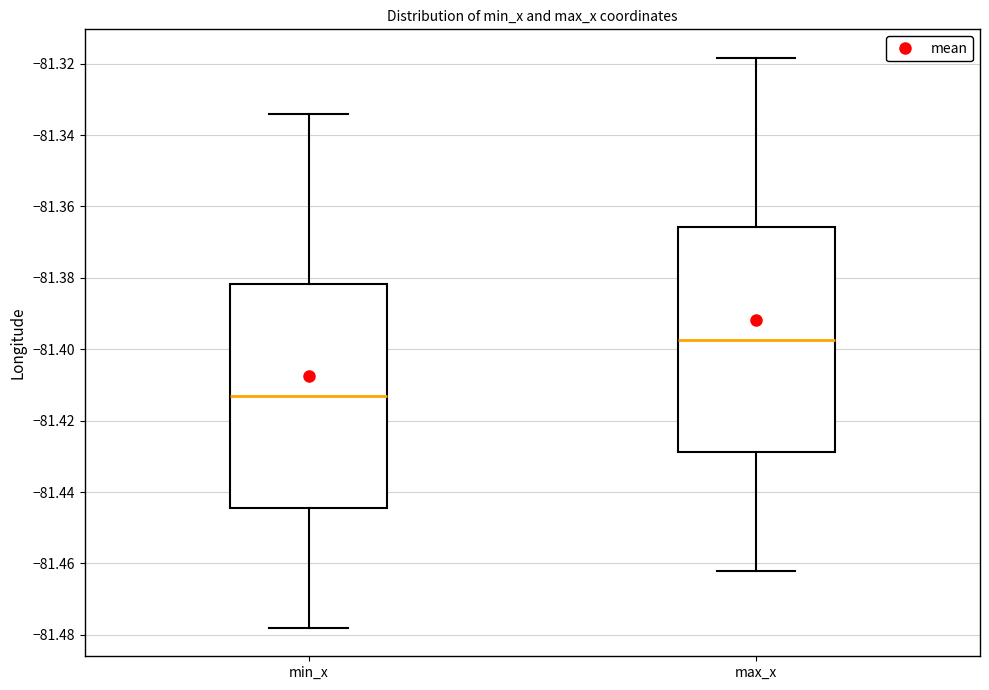

Reading left to right, transcribe this box plot: for each box, give where its median line is, the range the box spans, and where its two whiskers end, as read against the y-axis. The values are not printed on the chart, so give them approximately, as read against the axis.

min_x: median -81.414, box -81.444 to -81.382, whiskers -81.478 to -81.334
max_x: median -81.398, box -81.428 to -81.366, whiskers -81.462 to -81.318